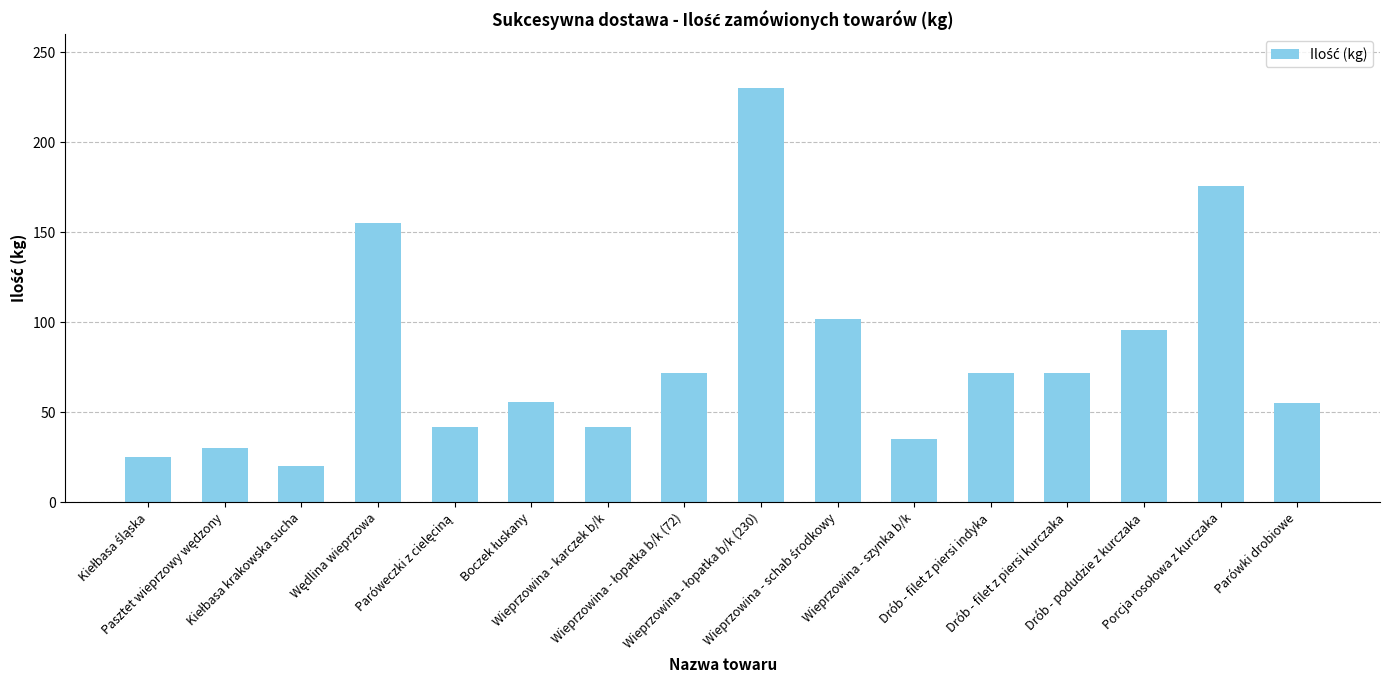

What is the difference between the second highest and minimum values?

156